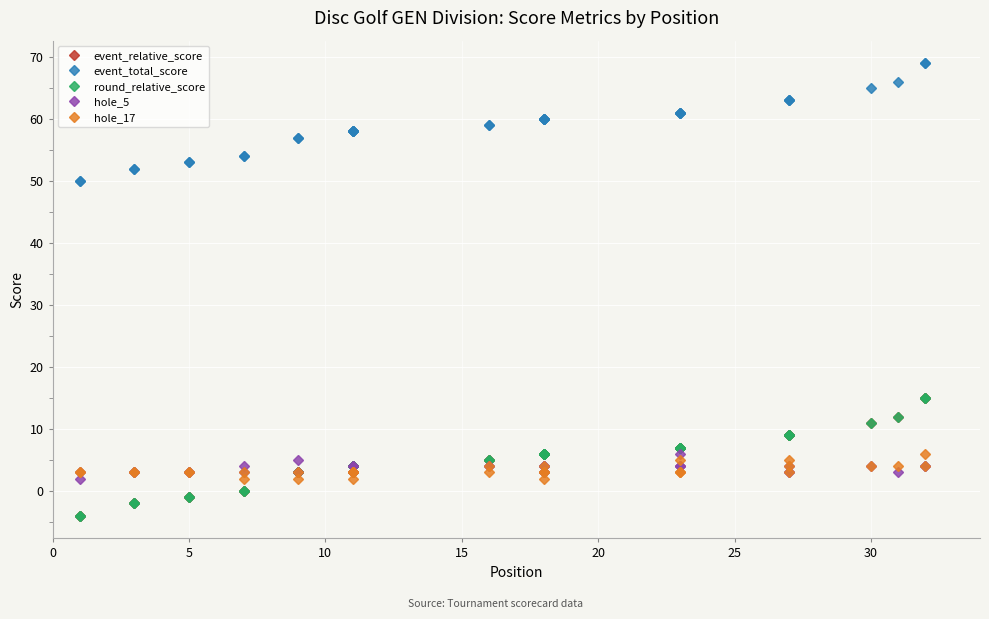

True or false: hole_5 has more than 1 points higher than both neighbors.

True